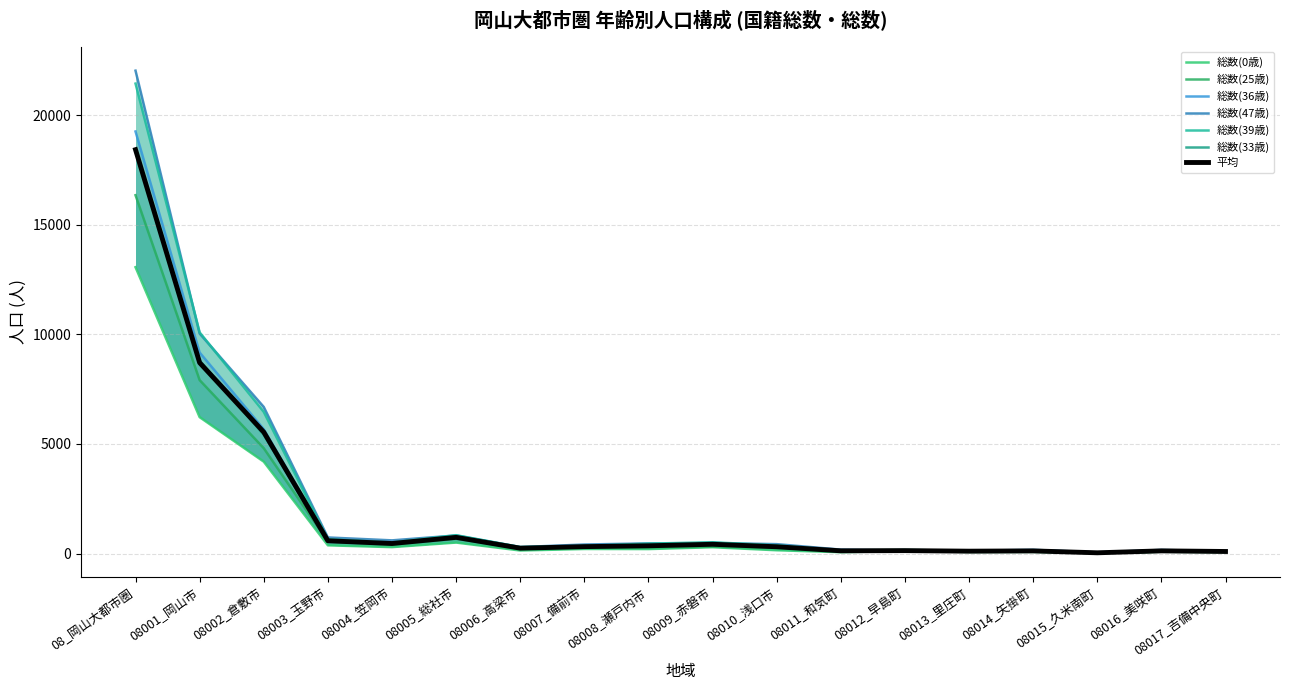

What is the difference between the second highest and minimum values in the 総数(36歳) series?

9137